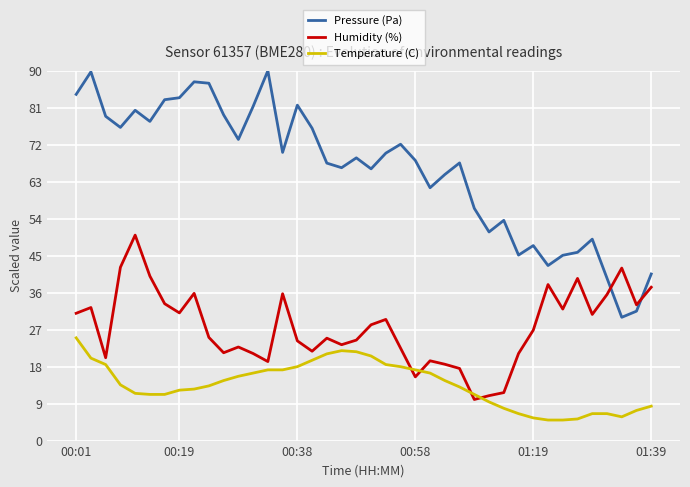

What is the difference between the maximum and minimum values in the Humidity (%) series?

40.0